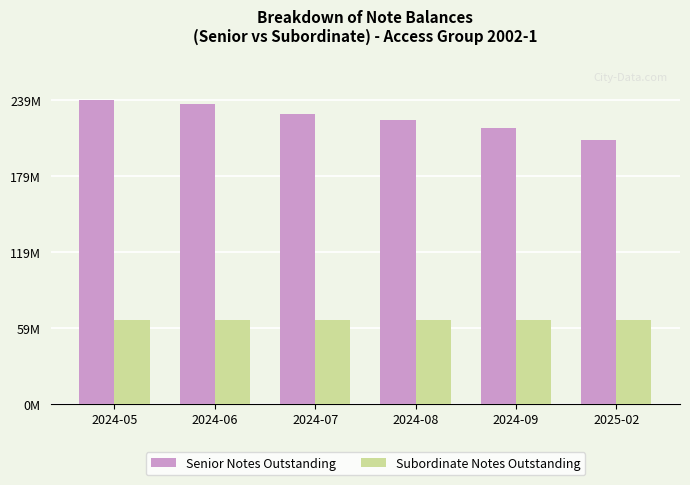

Which series has the largest total across all categories?

Senior Notes Outstanding